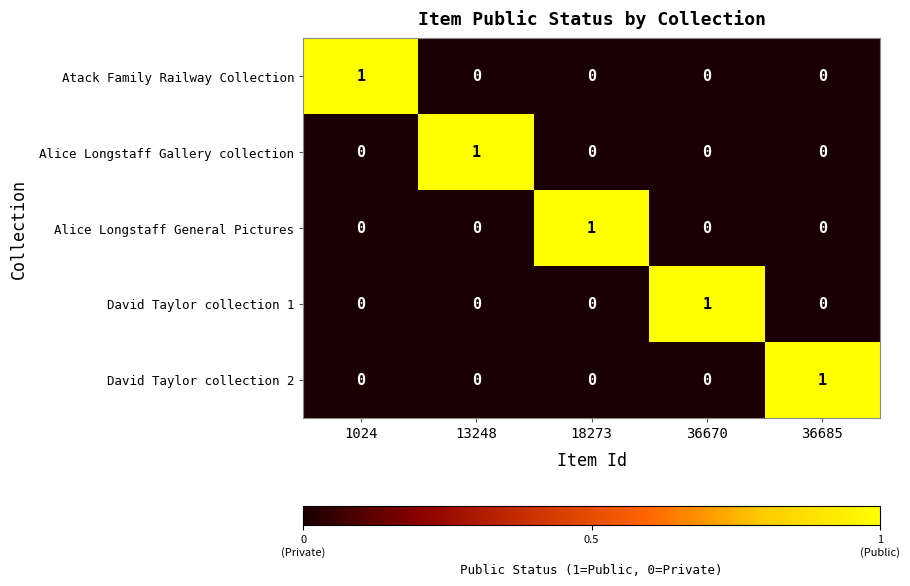

Reading left to right, list all the values displayed in this chart.

Atack Family Railway Collection: 1024=1	13248=0	18273=0	36670=0	36685=0
Alice Longstaff Gallery collection: 1024=0	13248=1	18273=0	36670=0	36685=0
Alice Longstaff General Pictures: 1024=0	13248=0	18273=1	36670=0	36685=0
David Taylor collection 1: 1024=0	13248=0	18273=0	36670=1	36685=0
David Taylor collection 2: 1024=0	13248=0	18273=0	36670=0	36685=1